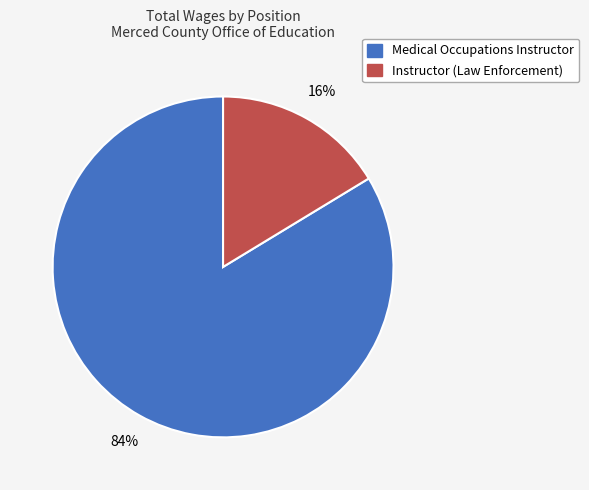

Combined, do Medical Occupations Instructor and Instructor (Law Enforcement) account for over 50%?

Yes